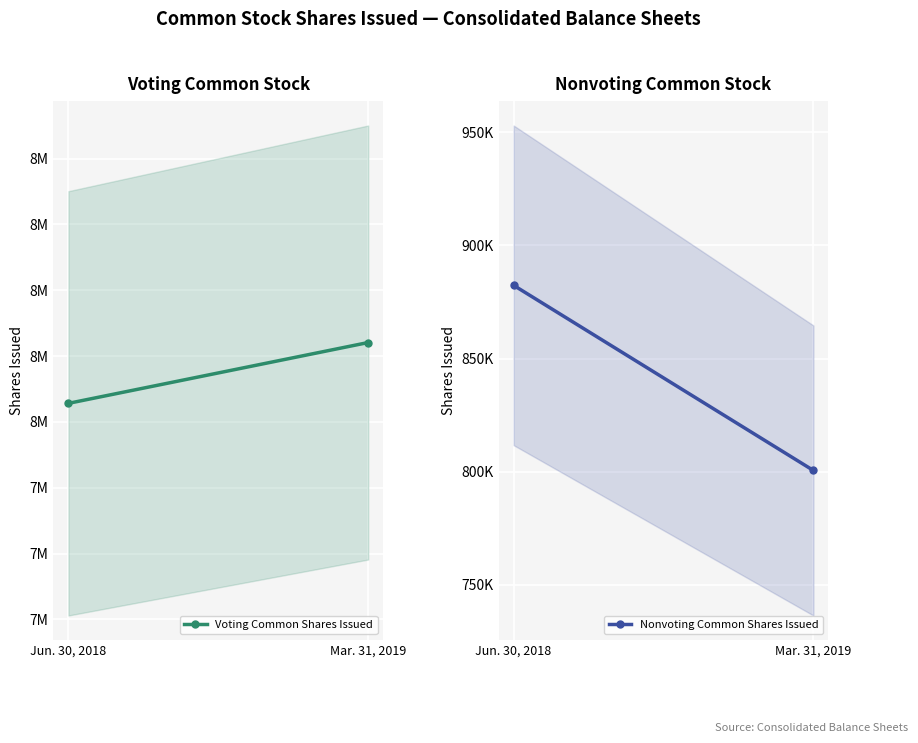

What is the difference between the maximum and minimum values in the Nonvoting Common Shares Issued series?

81760